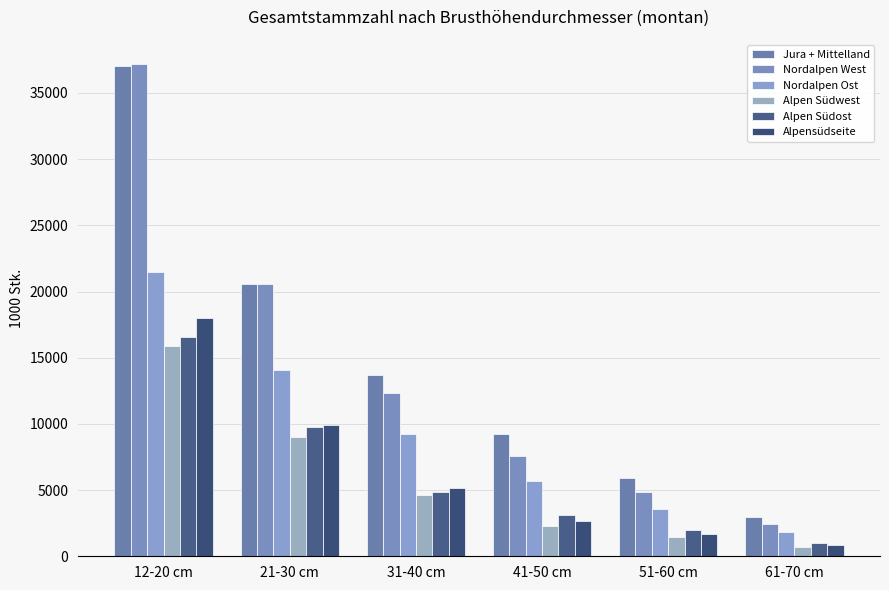

What are all the series names shown in the legend?

Jura + Mittelland, Nordalpen West, Nordalpen Ost, Alpen Südwest, Alpen Südost, Alpensüdseite